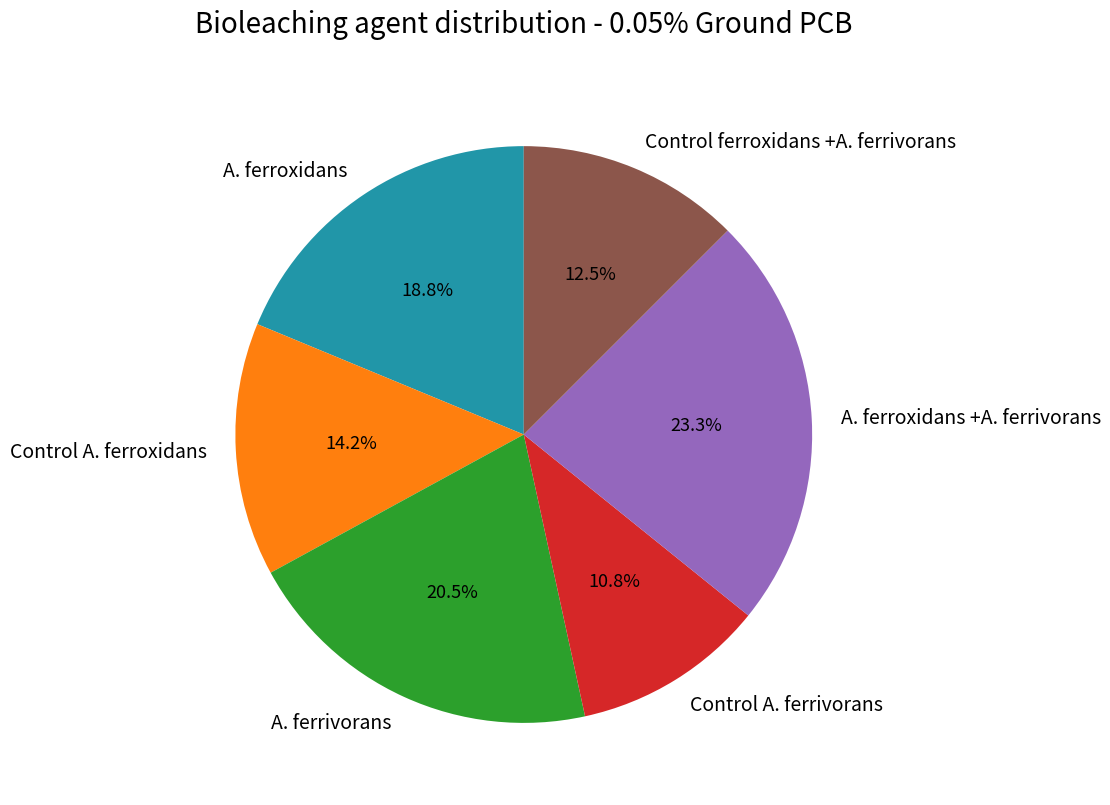

What percentage is NOT represented by A. ferroxidans +A. ferrivorans?

76.7%